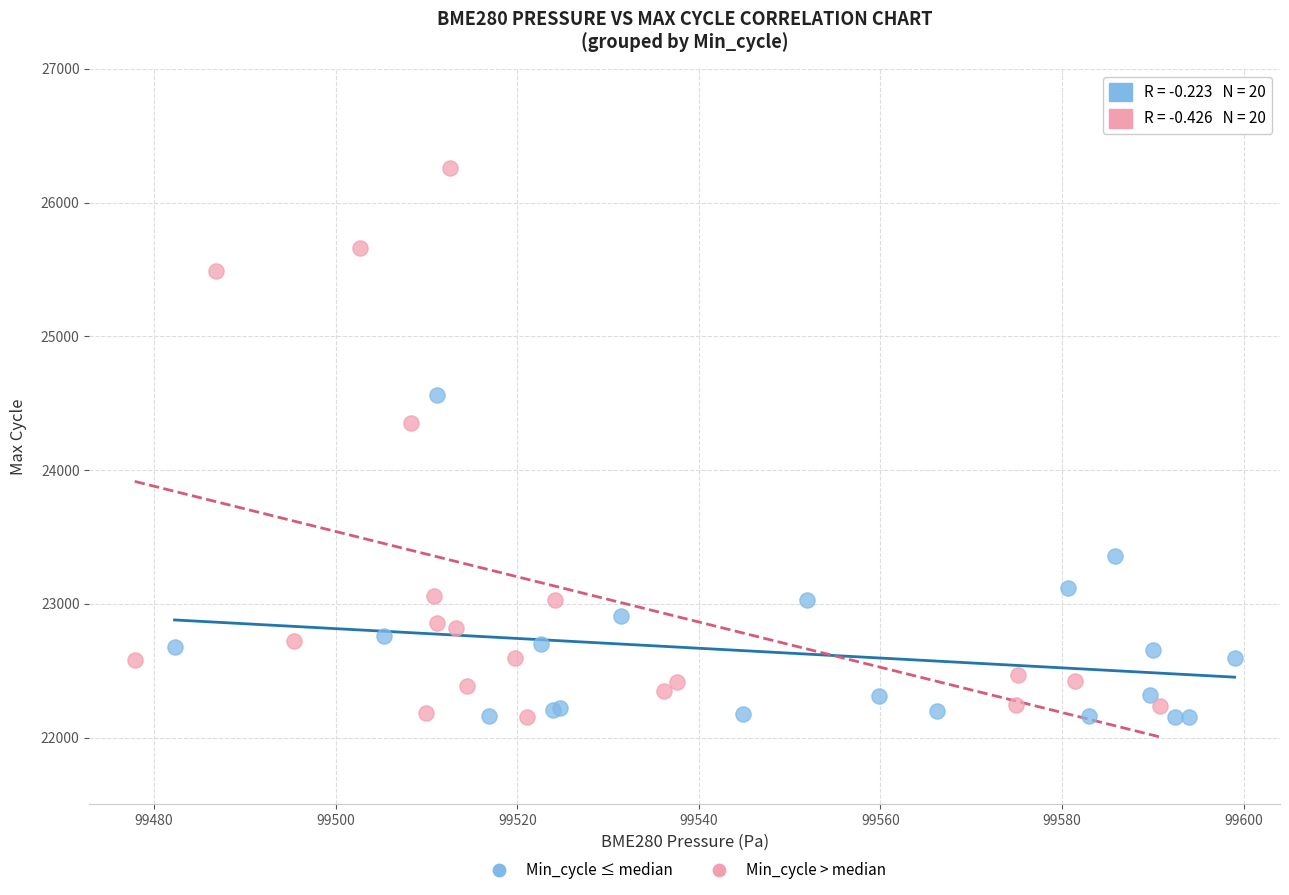

Which series contains the highest Y value?

Min_cycle > median